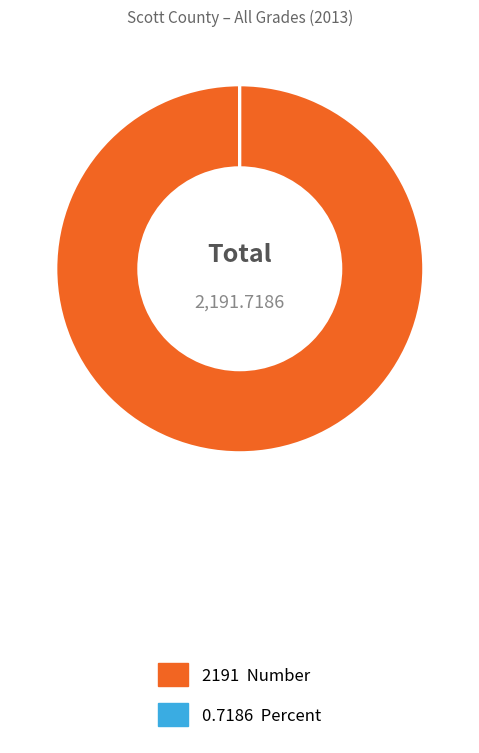

Does any single category account for the majority?

Yes